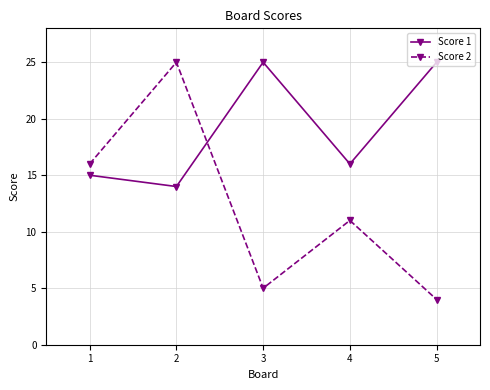

The value of Score 2 at 2 is 25. True or false?

True